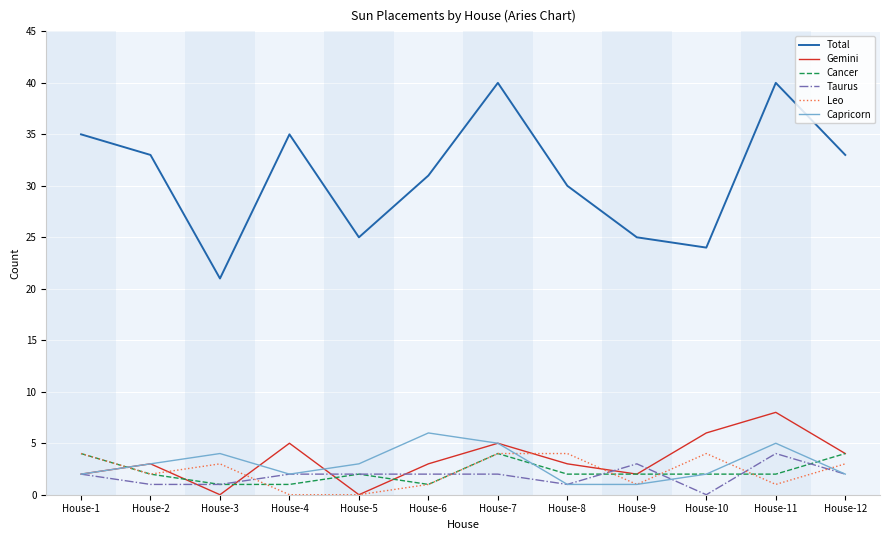

Count the number of data series in this chart.

6